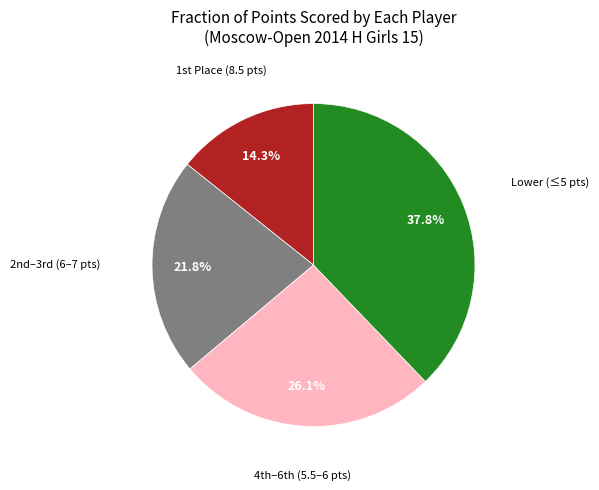

Does any single category account for the majority?

No